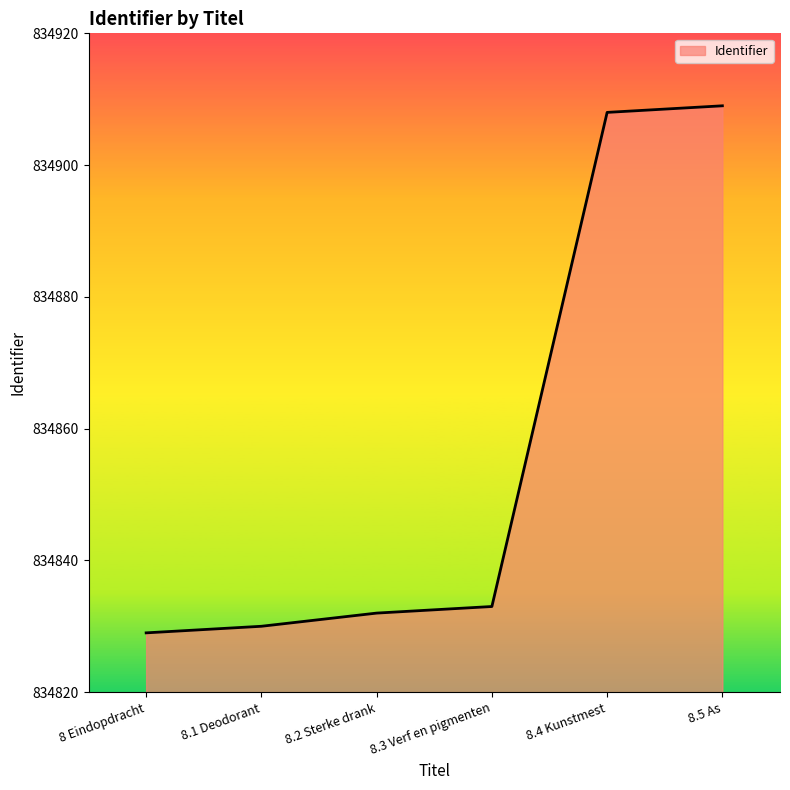

What is the minimum value shown in the chart?

834829